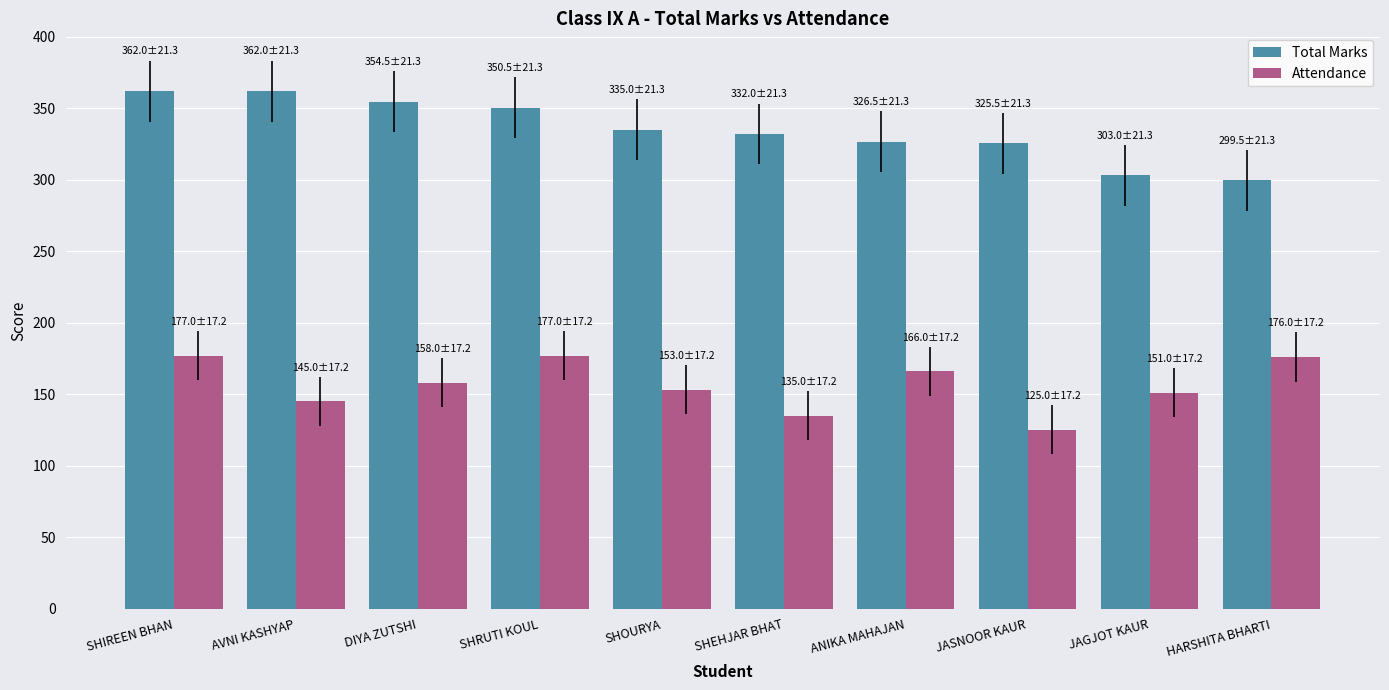

Which series has the largest range (max minus min)?

Total Marks